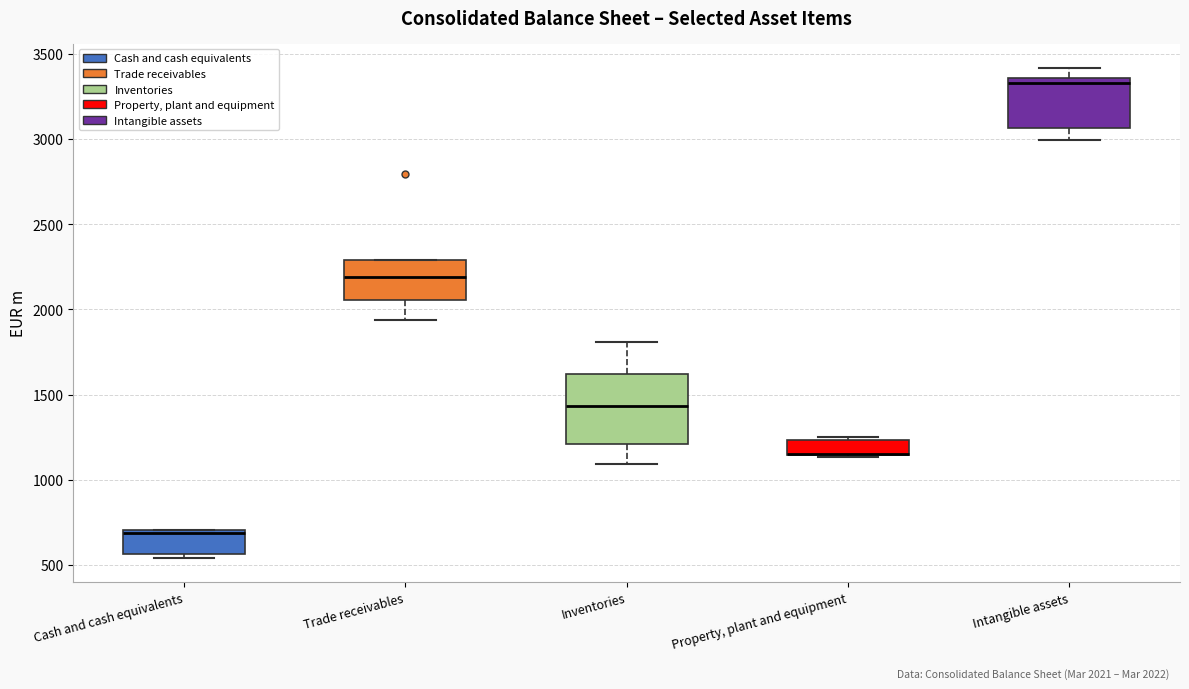

Which box is the tallest, from its lower edge to its upper edge?

Inventories